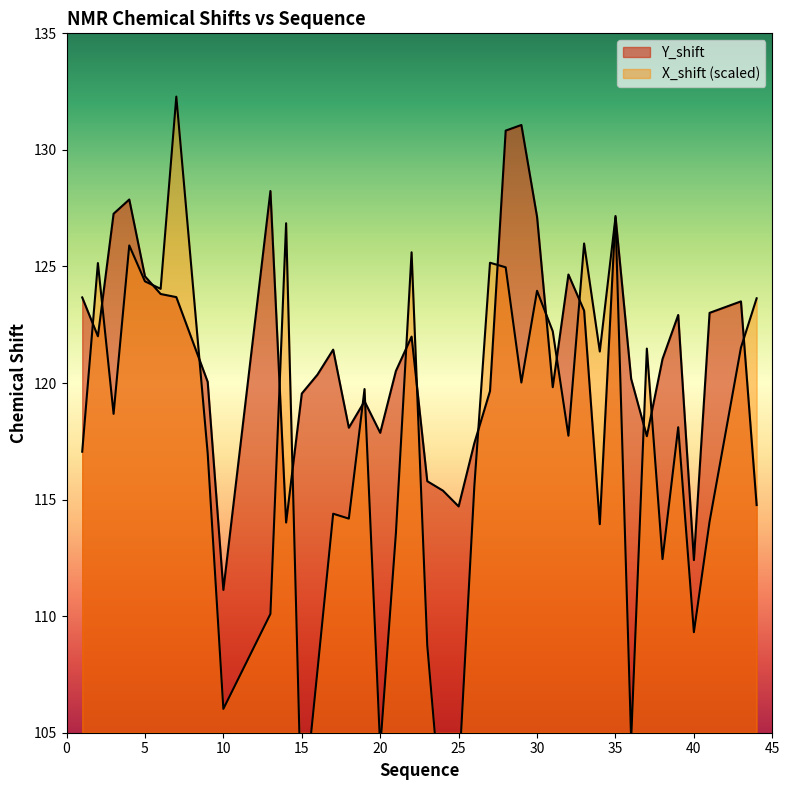

How many lines are shown in the chart?

2